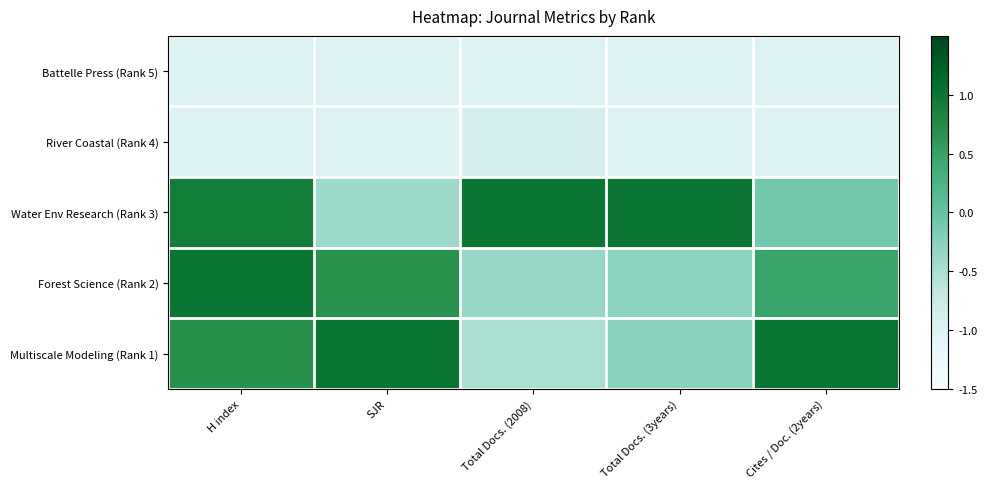

How many categories are shown in the chart?

5